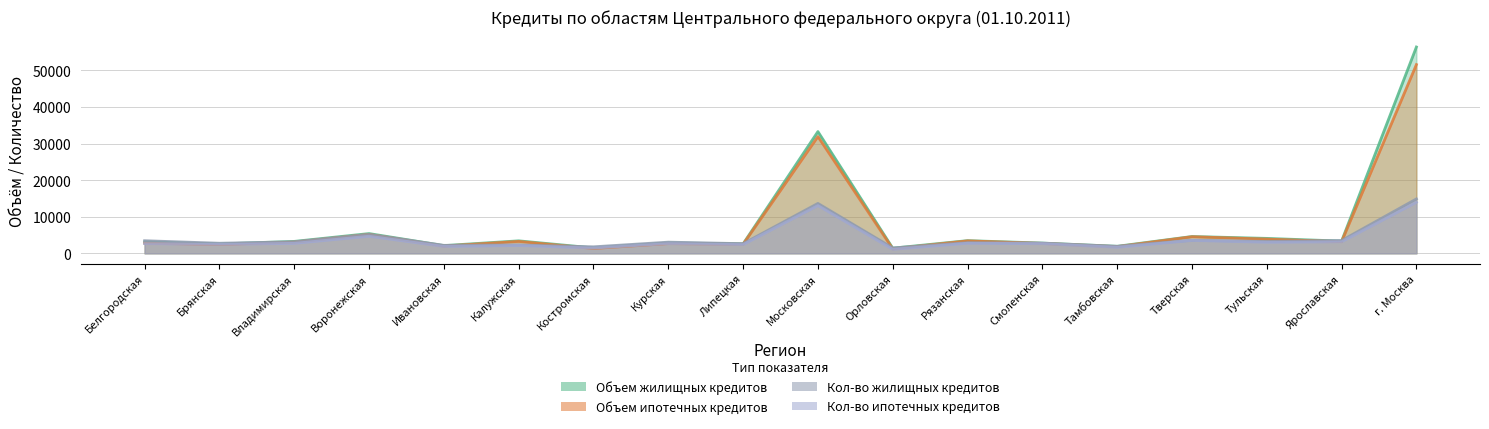

What is the sum of the Объем ипотечных кредитов values at Калужская and Белгородская?

6053